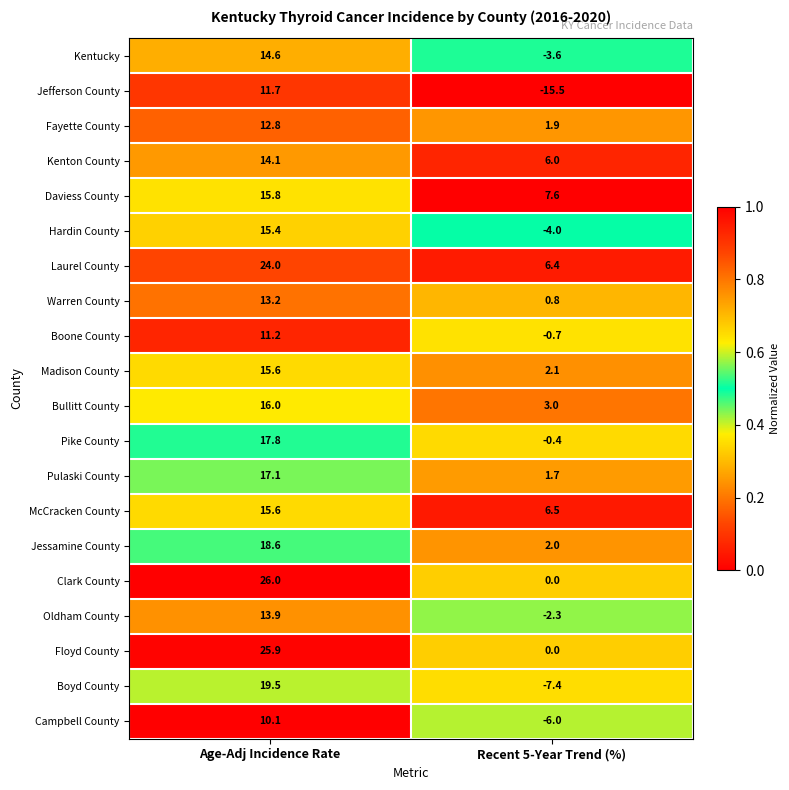

What is the spread (max minus min) of values at Age-Adj Incidence Rate?

15.9